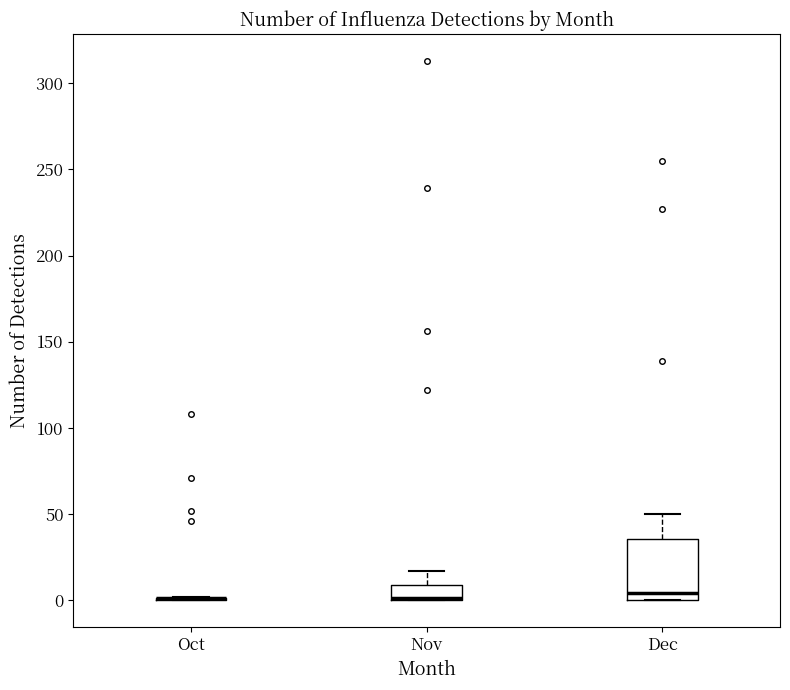

Reading left to right, read every box against the y-axis: the position of its median line, the range the box covers, and the ends of its whiskers. The values are not printed on the chart, so give them approximately, as read against the axis.

Oct: box collapsed to a line at 0, whiskers 0 to 0
Nov: median 0, box 0 to 10, whiskers 0 to 15
Dec: median 5, box 0 to 35, whiskers 0 to 50